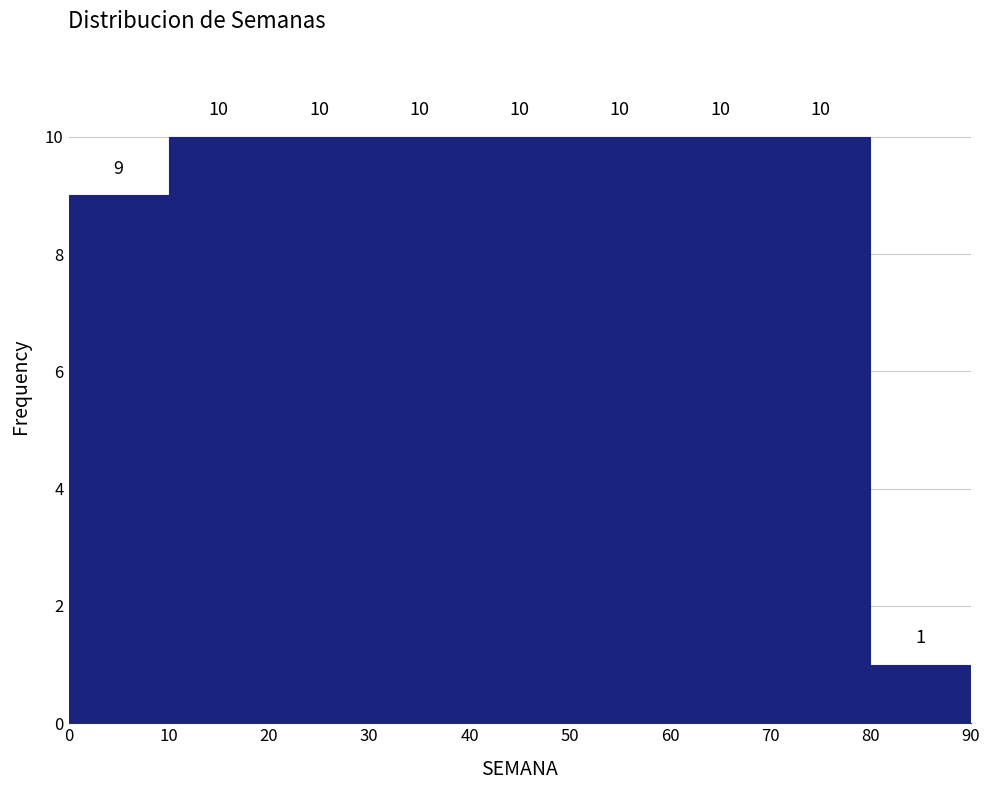

Reading left to right, list every bar in this chart as the range it spans on the x-axis followed by its height.

0 to 10: 9
10 to 20: 10
20 to 30: 10
30 to 40: 10
40 to 50: 10
50 to 60: 10
60 to 70: 10
70 to 80: 10
80 to 90: 1